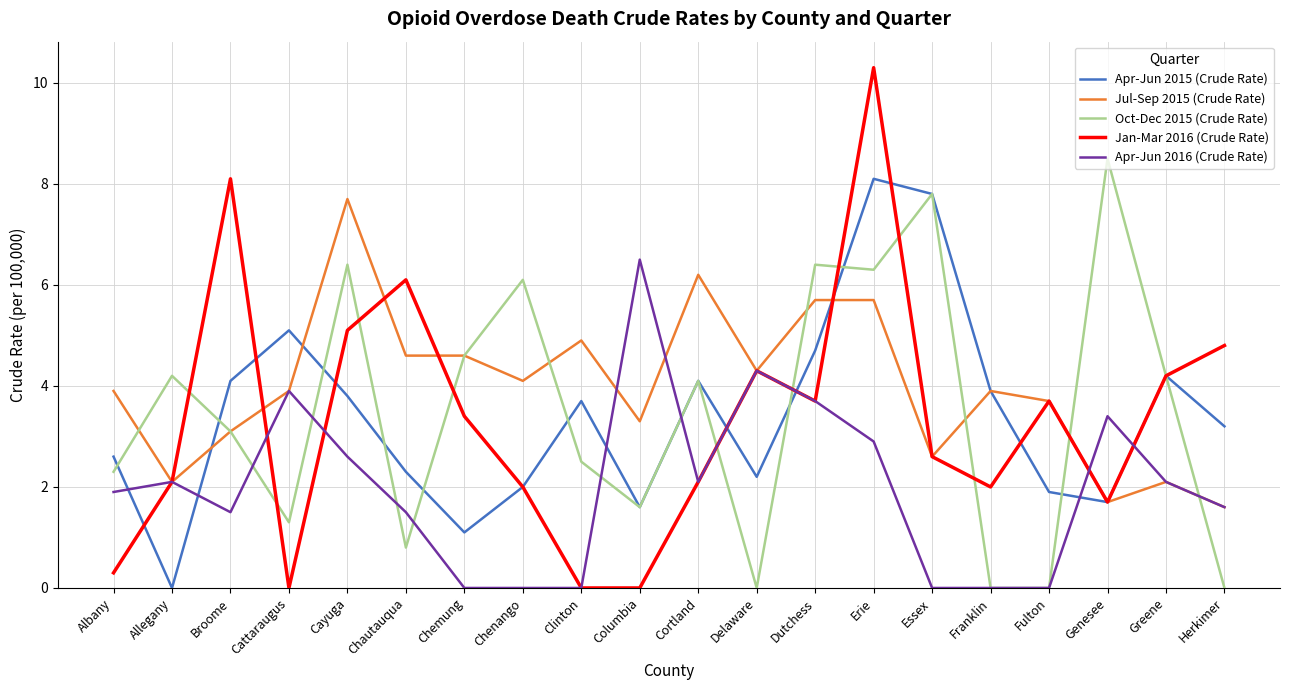

How many values in the Apr-Jun 2015 (Crude Rate) series are below 3?

9